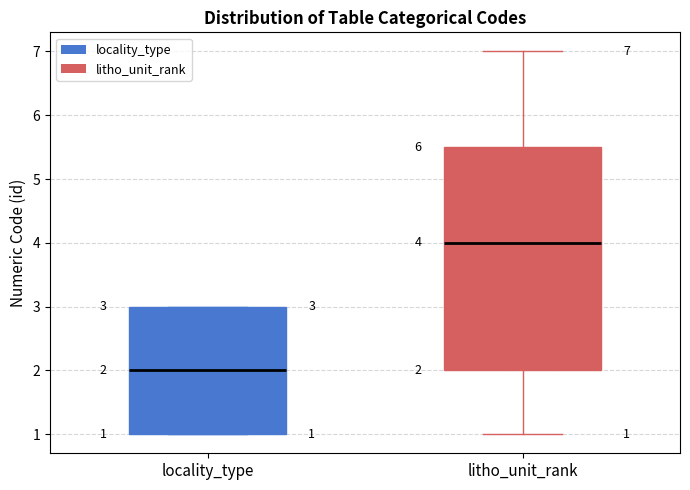

Comparing the boxes themselves (not the whiskers), which one is the tallest?

litho_unit_rank